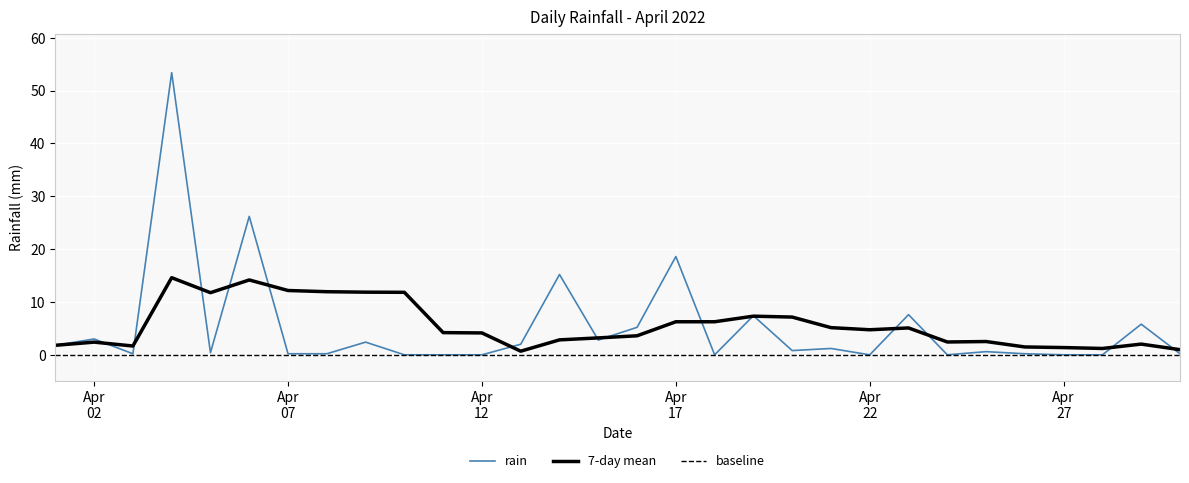

What is the value of the 6th point from the left?

26.2